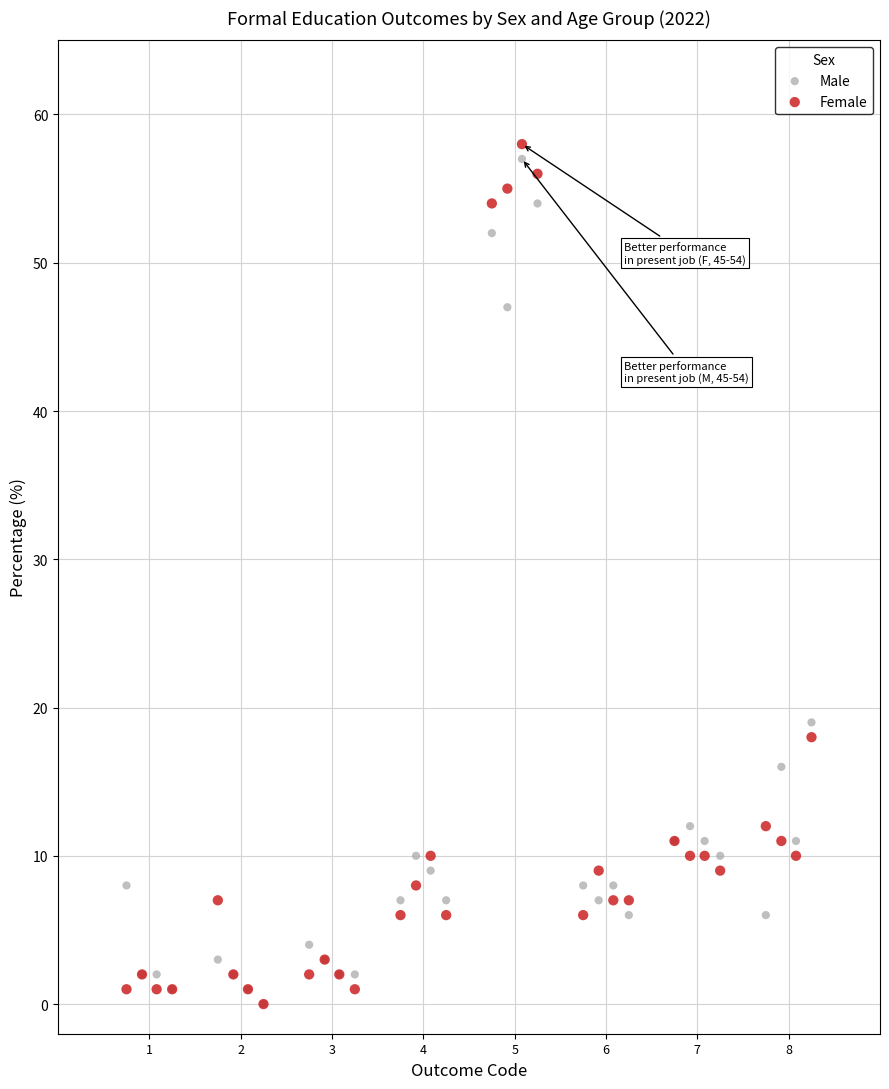

Which series contains the highest Y value?

Female